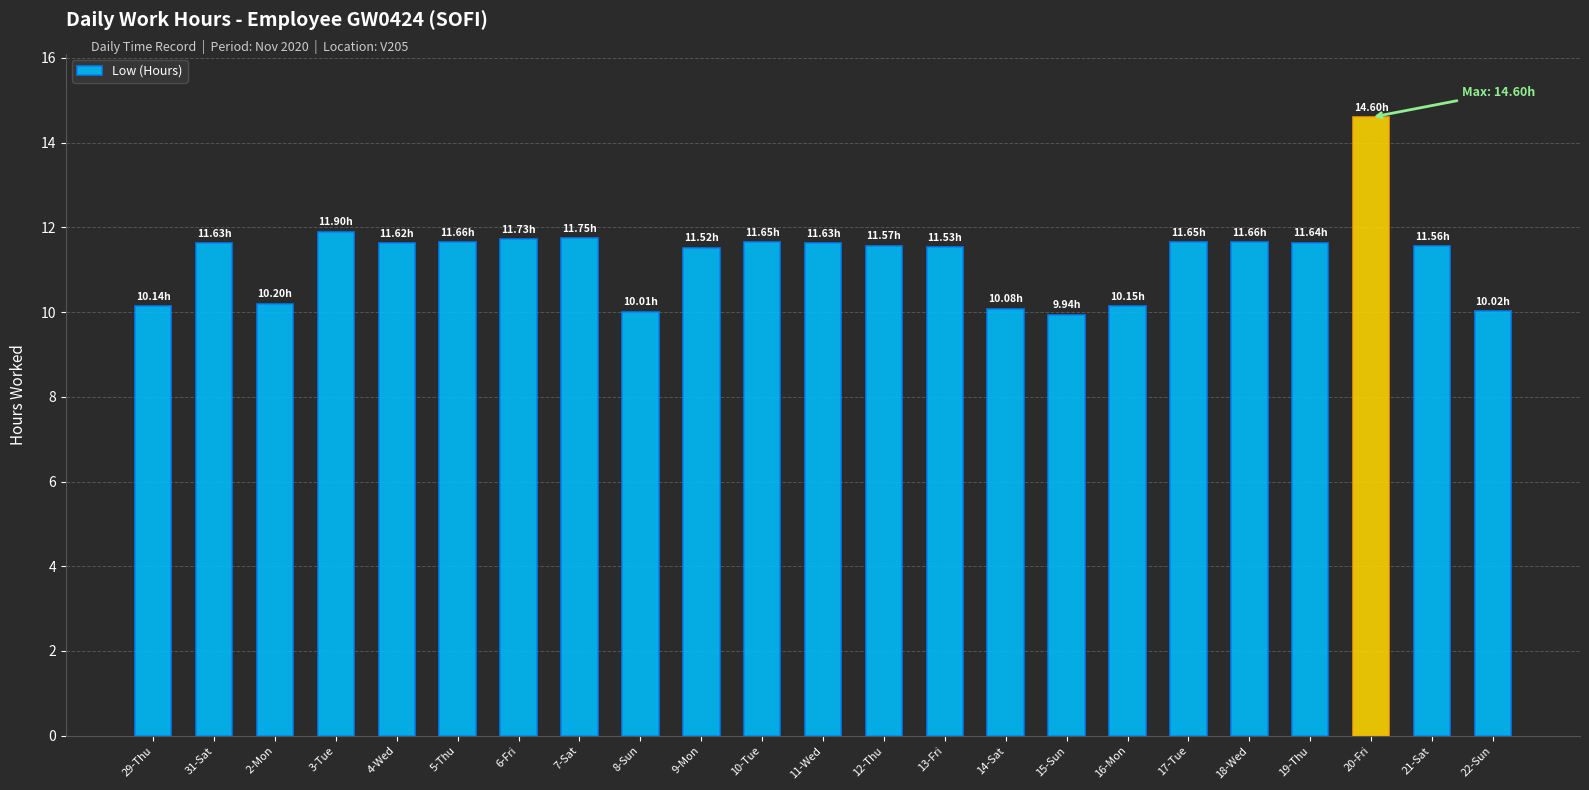

Are the bars grouped side by side (vs. stacked)?

No